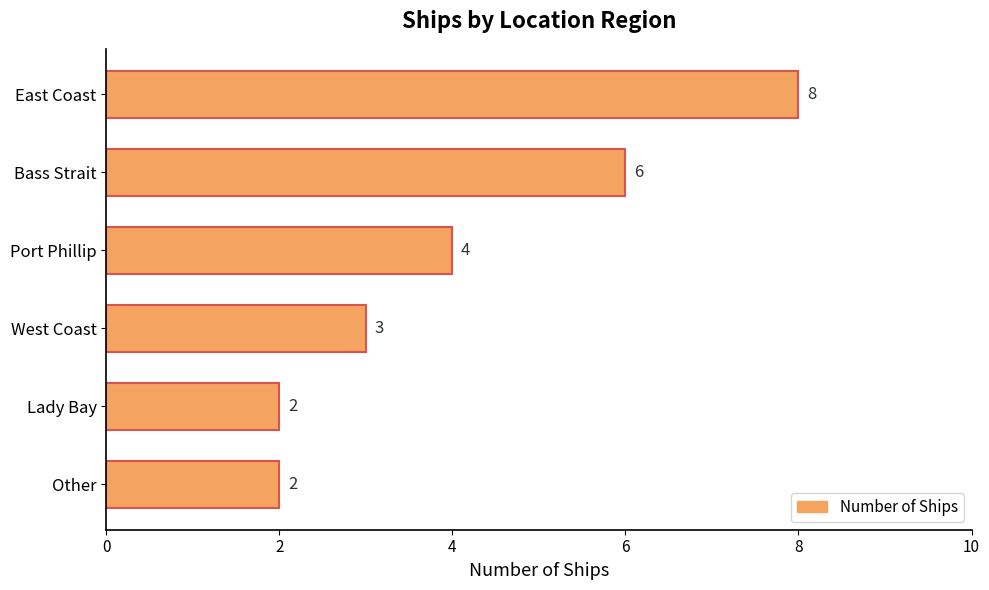

Does the chart contain stacked bars?

No